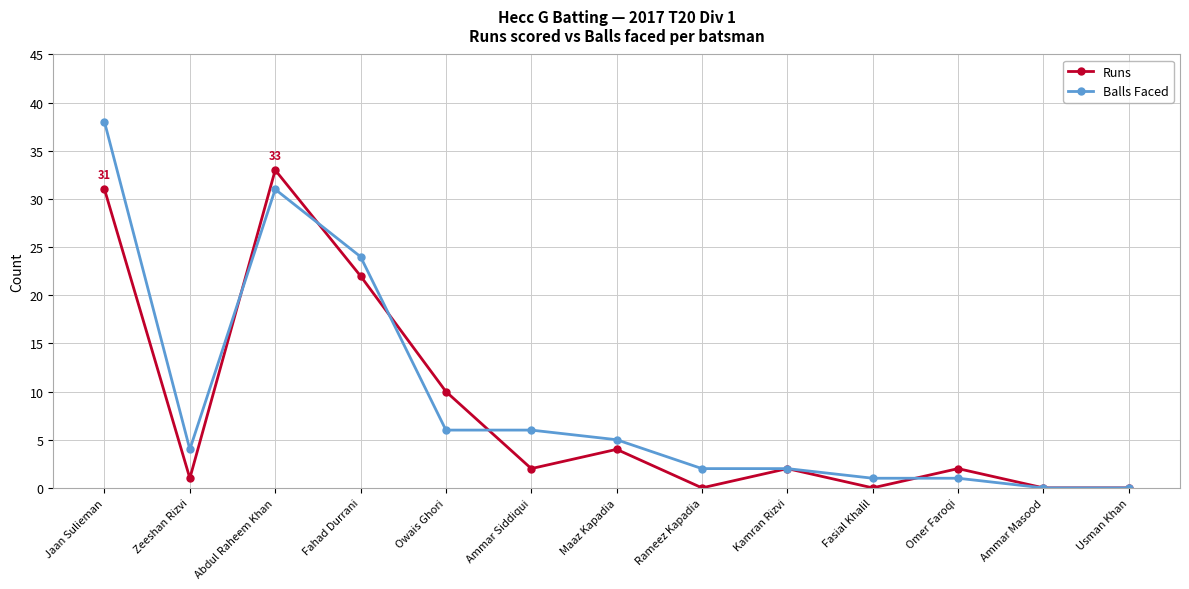

What is the difference between the highest and lowest values at Abdul Raheem Khan?

2